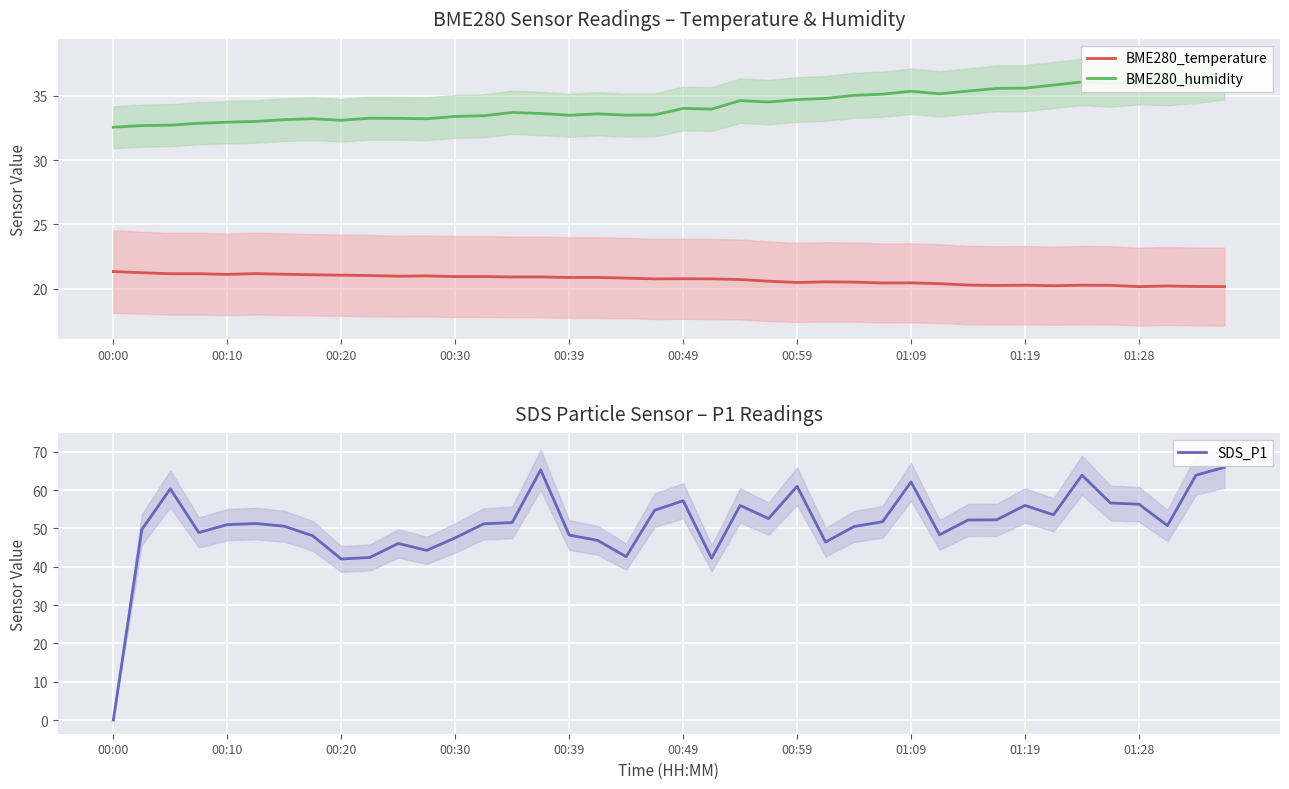

True or false: BME280_temperature has a value of 20.5 at 00:59.

True